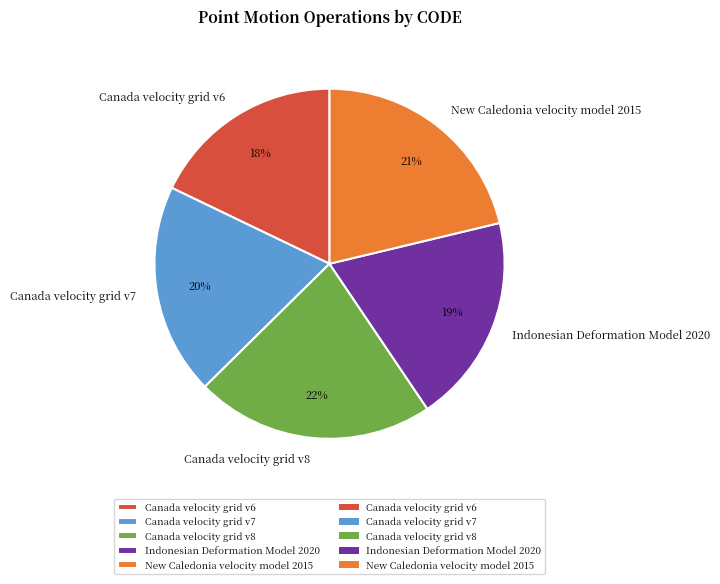

The Canada velocity grid v8 slice represents 37% of the pie. True or false?

False